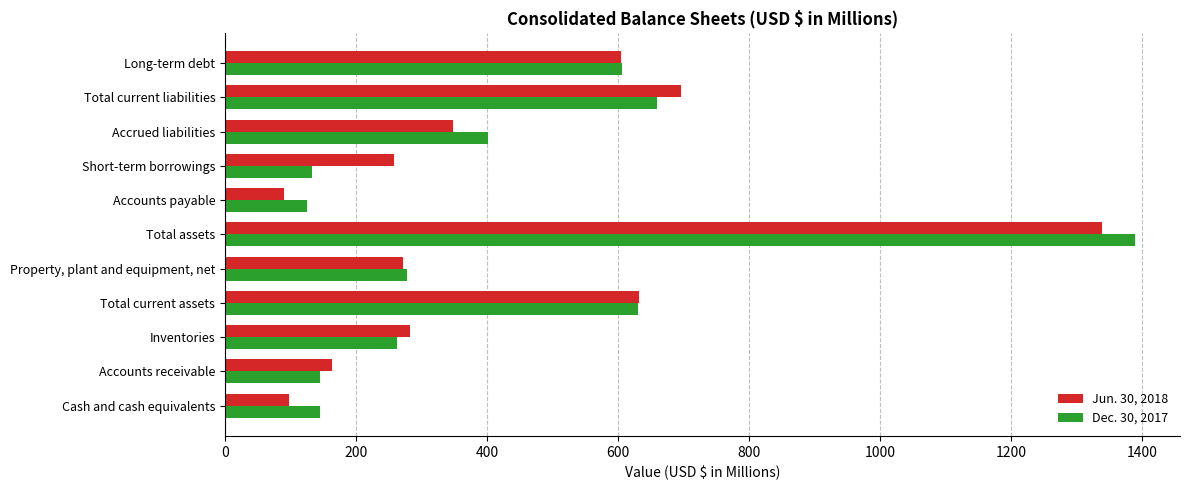

List the labels in order of Jun. 30, 2018 value, smallest first.

Accounts payable, Cash and cash equivalents, Accounts receivable, Short-term borrowings, Property, plant and equipment, net, Inventories, Accrued liabilities, Long-term debt, Total current assets, Total current liabilities, Total assets